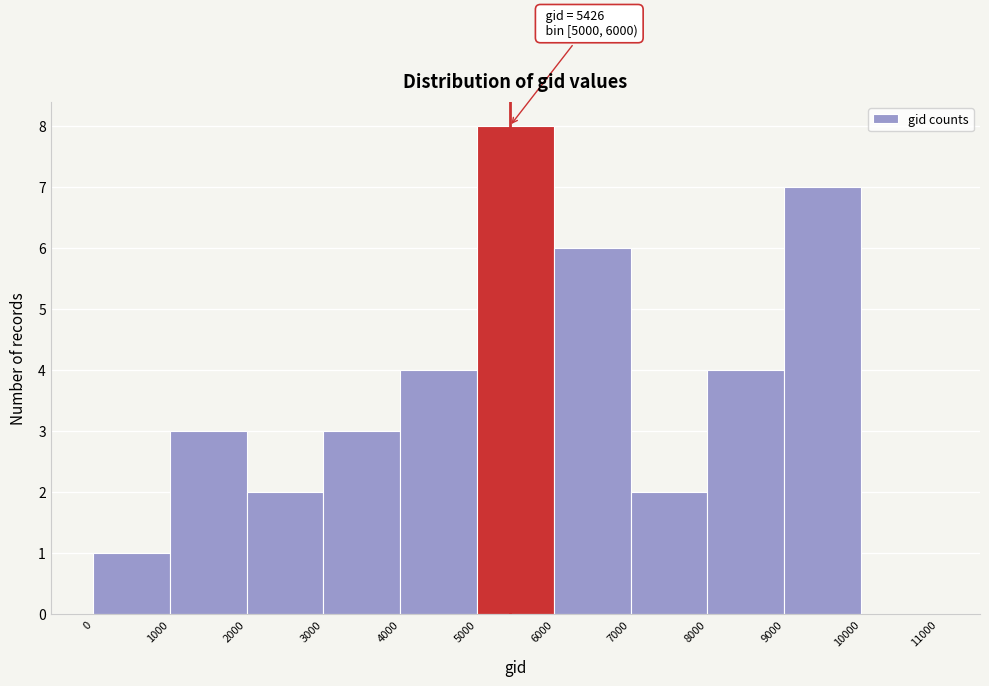

Which range on the x-axis has the tallest bar?

5000 to 6000